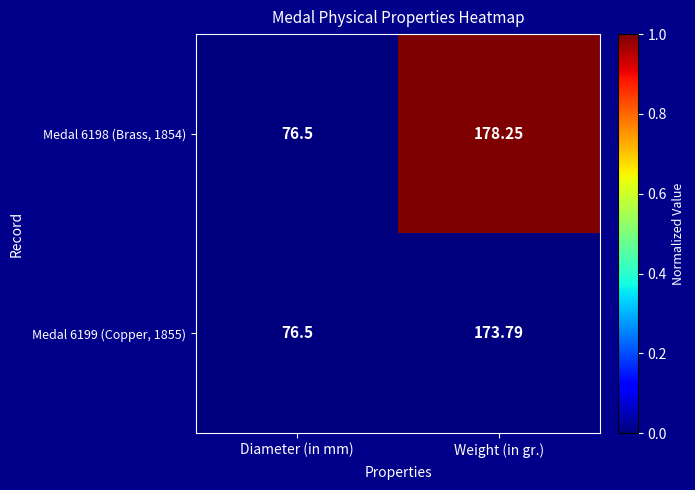

What is the spread (max minus min) of values at Weight (in gr.)?

4.5